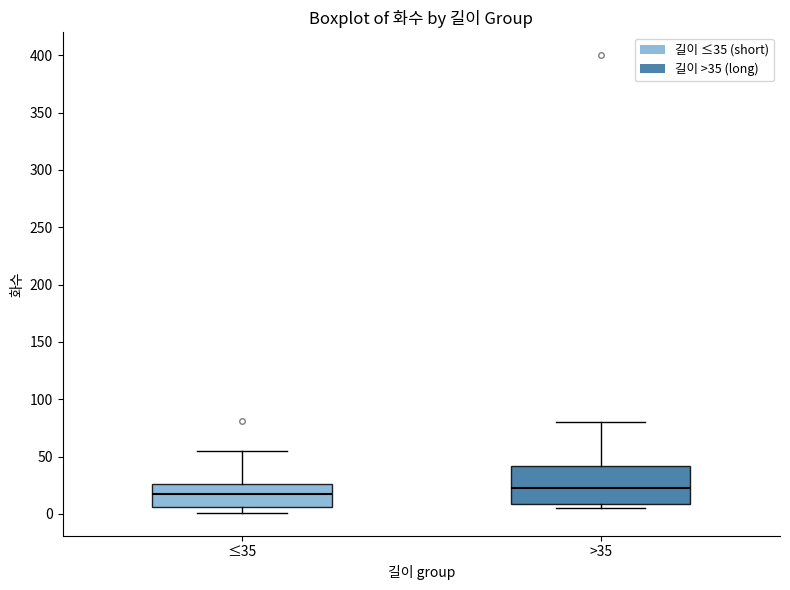

Which box is the tallest, from its lower edge to its upper edge?

>35